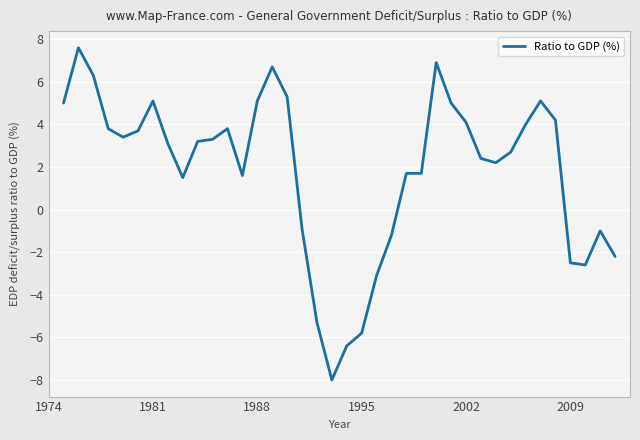

What is the maximum value shown in the chart?

7.6